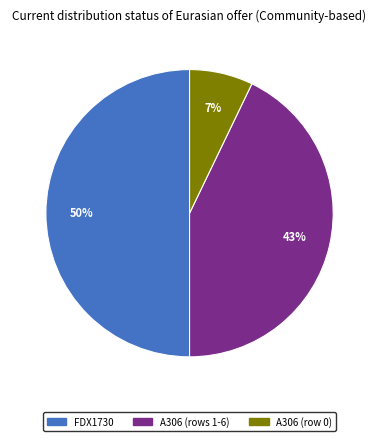

To the nearest percent, what is the difference between the largest and smallest slice percentages?

43%